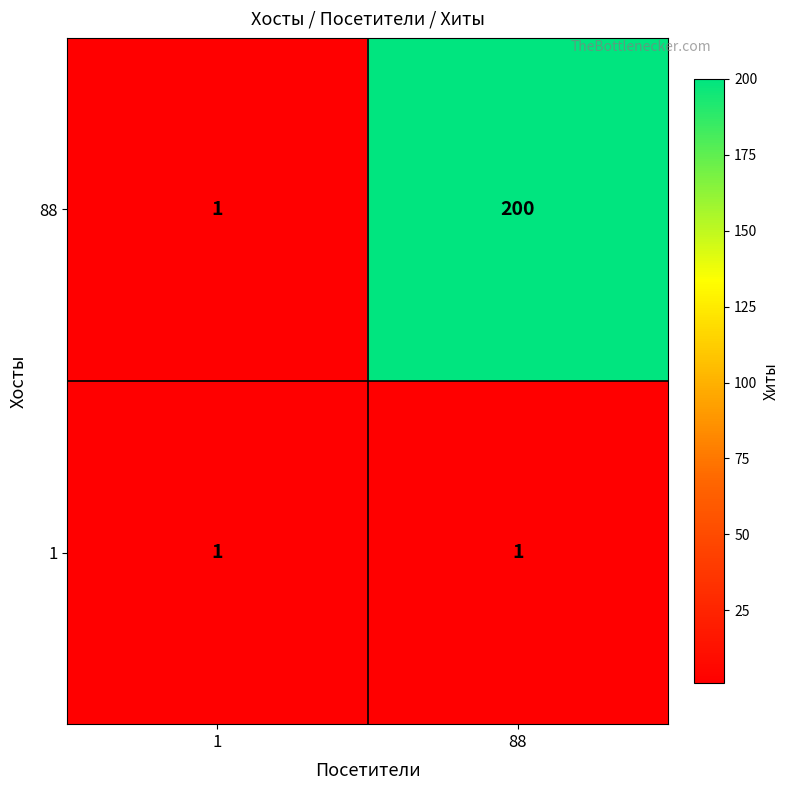

Which series has the largest range (max minus min)?

88